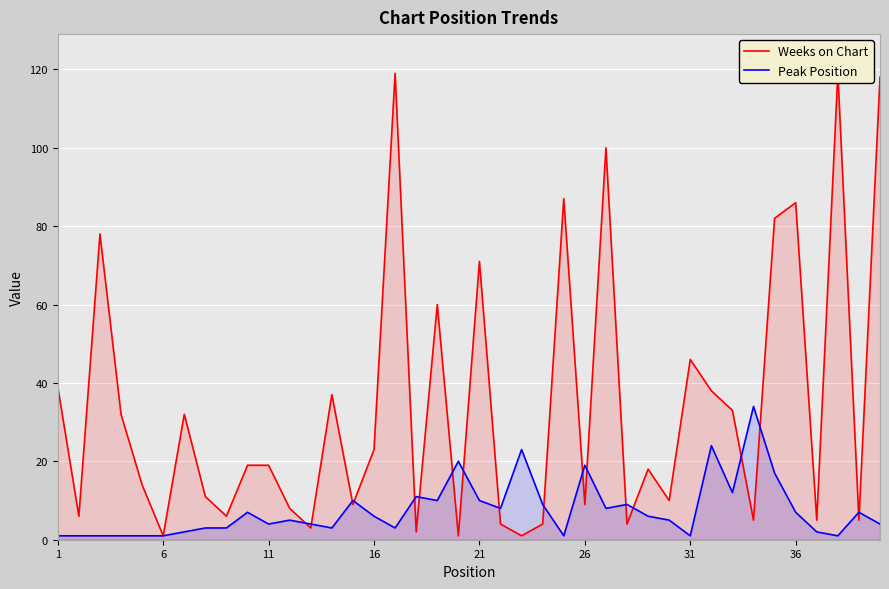

True or false: Peak Position has a value of 30 at 26.

False